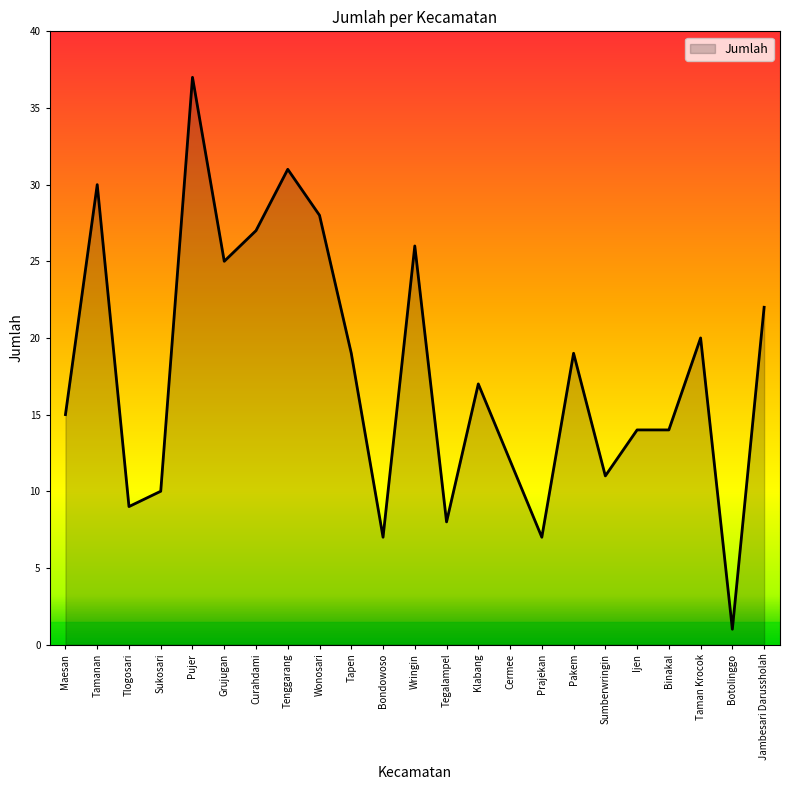

The value at Tapen is 19. True or false?

True